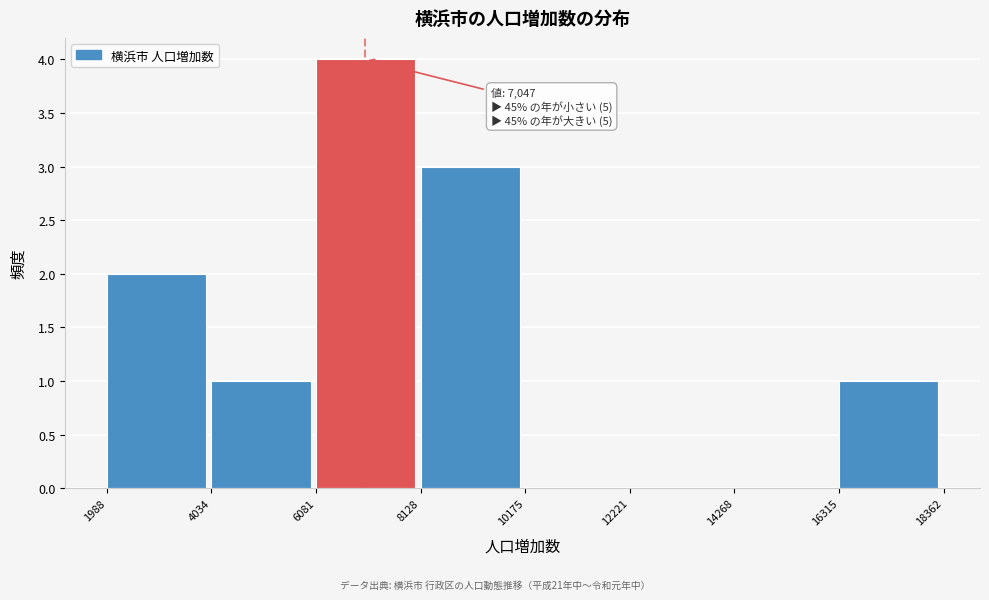

Which range on the x-axis has the tallest bar?

6081 to 8128